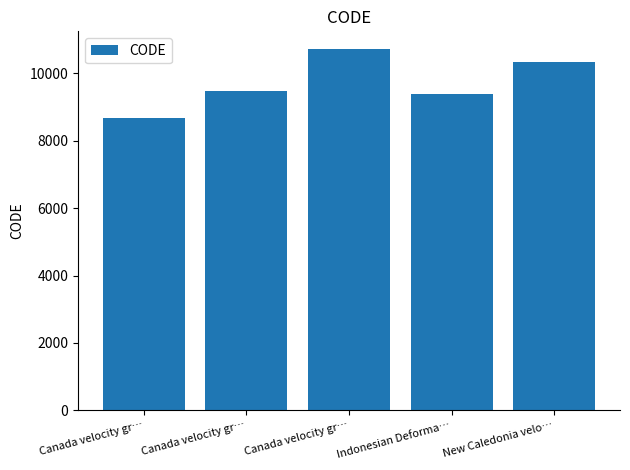

Is it true that the value at Canada velocity gr… is 16229?

False